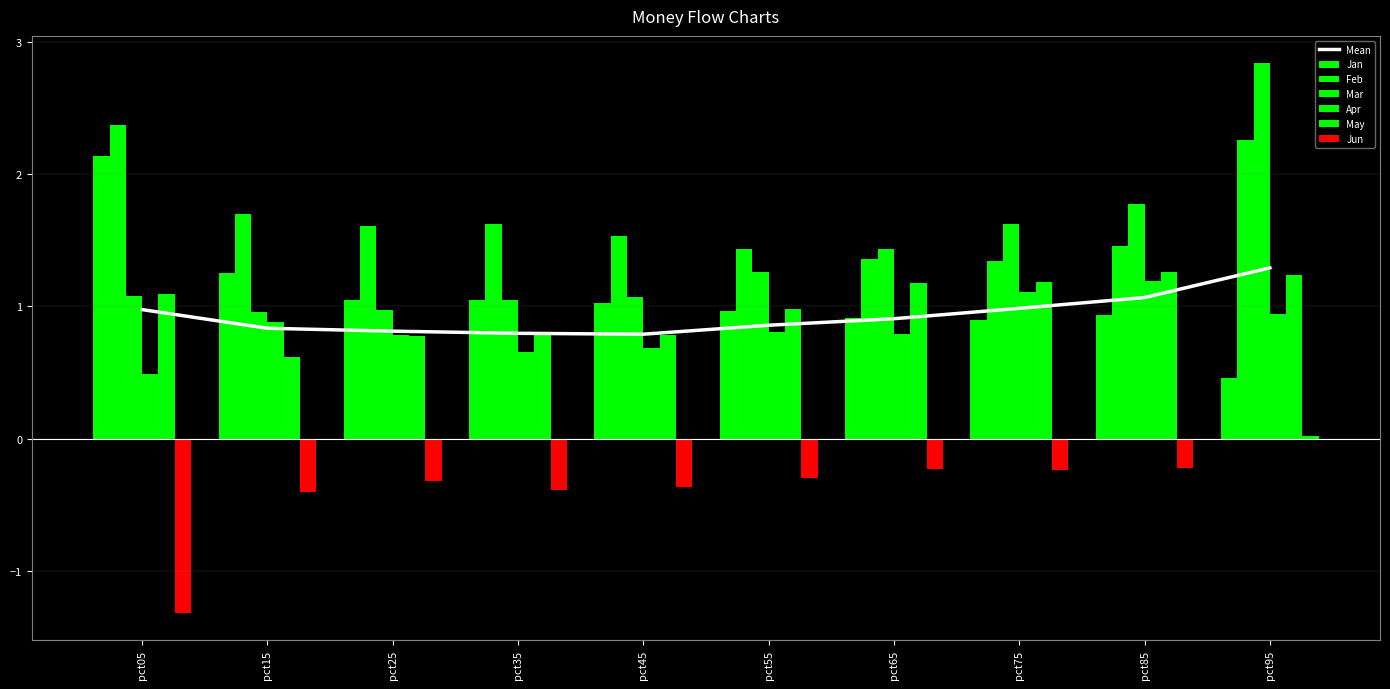

Is it true that May equals 0.5 at pct55?

False